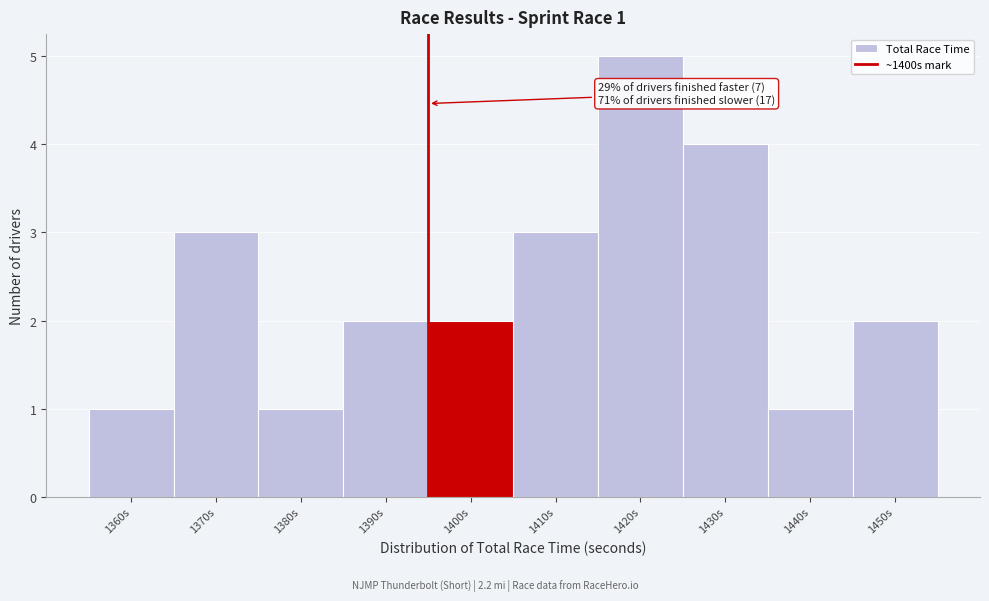

Reading left to right, what are all the values shown in this chart?

1	3	1	2	2	3	5	4	1	2